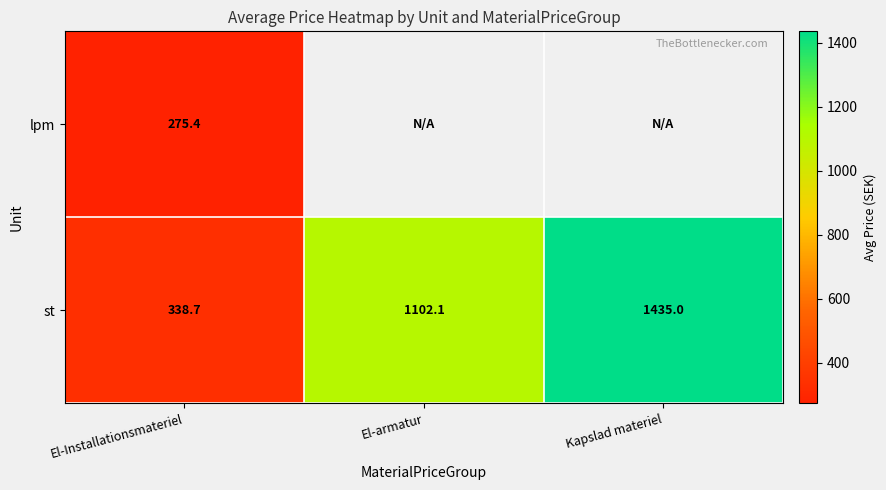

What is the sum of all st values?

2875.8